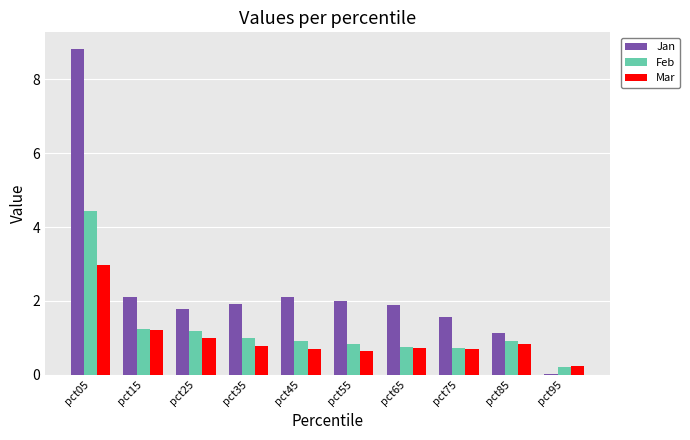

What is the greatest value displayed?

8.8